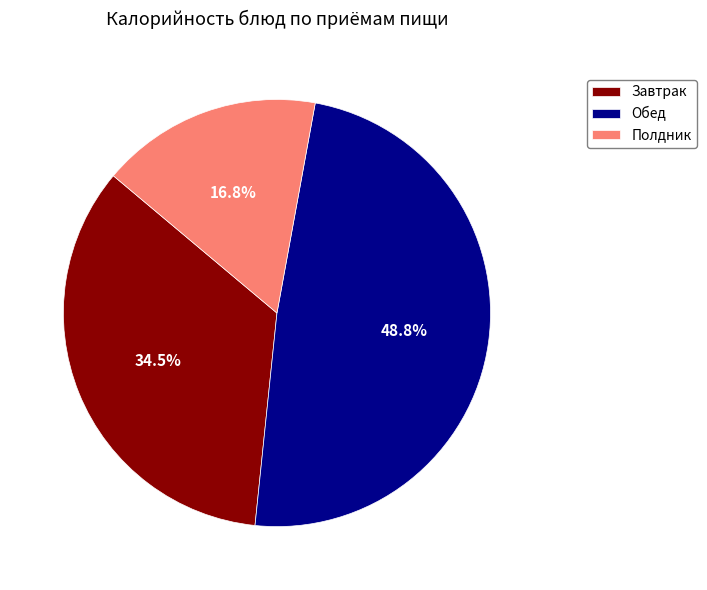

Does any single category account for the majority?

No